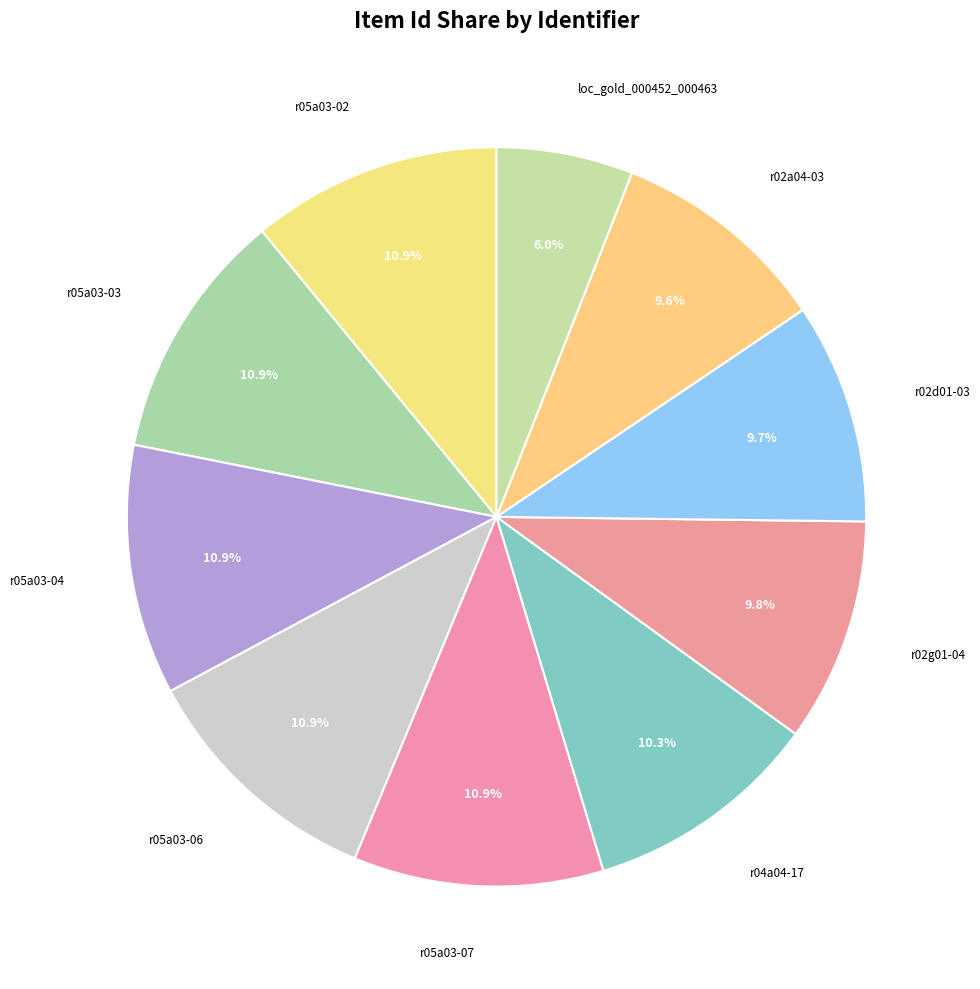

To the nearest percent, what is the difference between the largest and smallest slice percentages?

5%